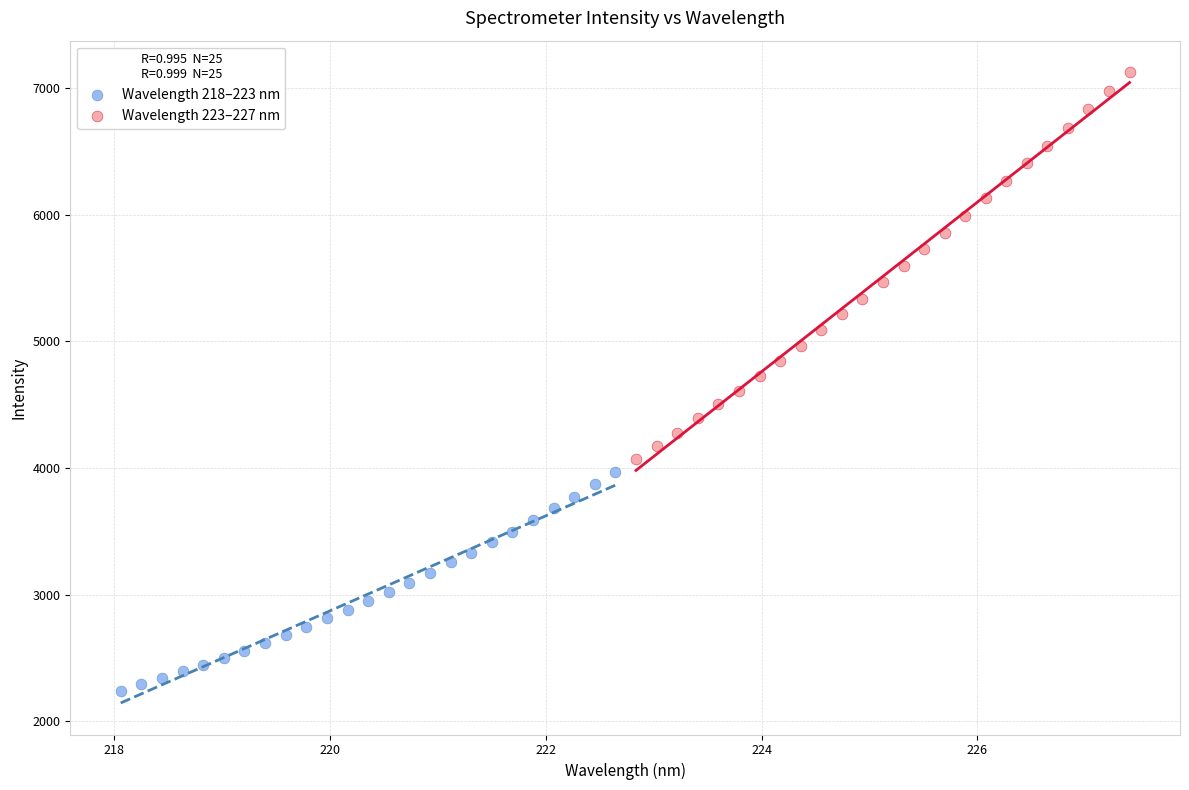

Which series has the widest spread of Y values?

Wavelength 223–227 nm